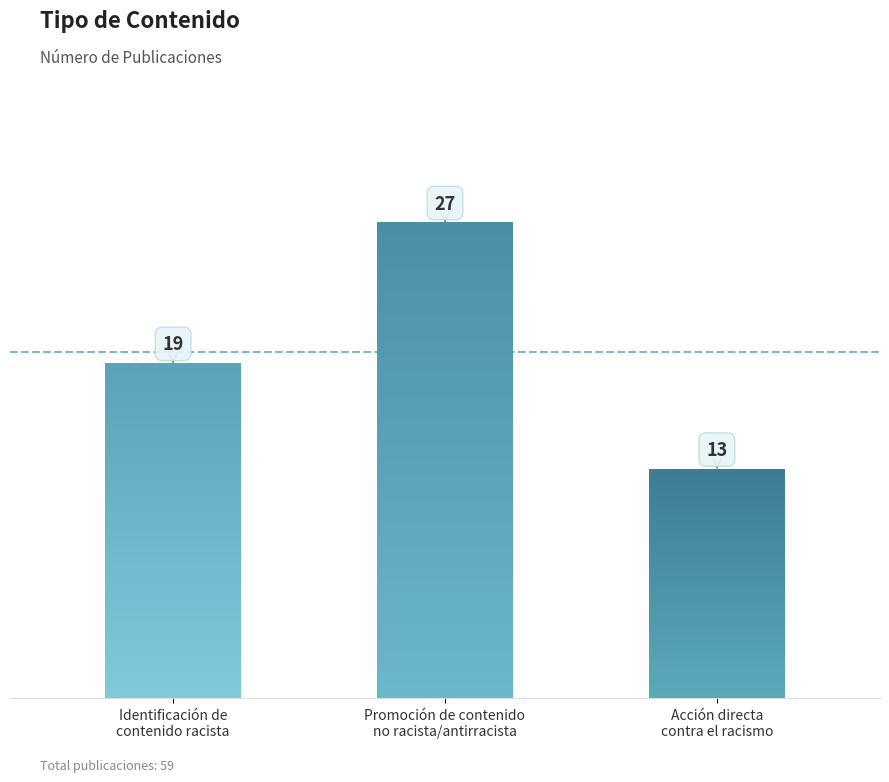

What is the maximum value shown in the chart?

27